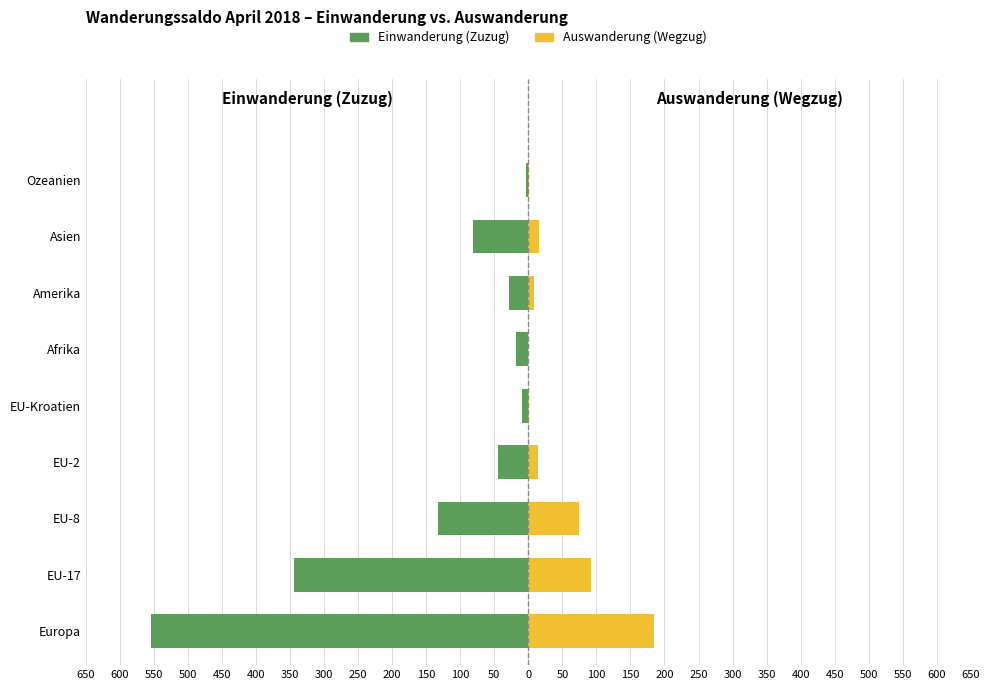

Read the Einwanderung (Zuzug) value at Europa, to the nearest 10.

-550